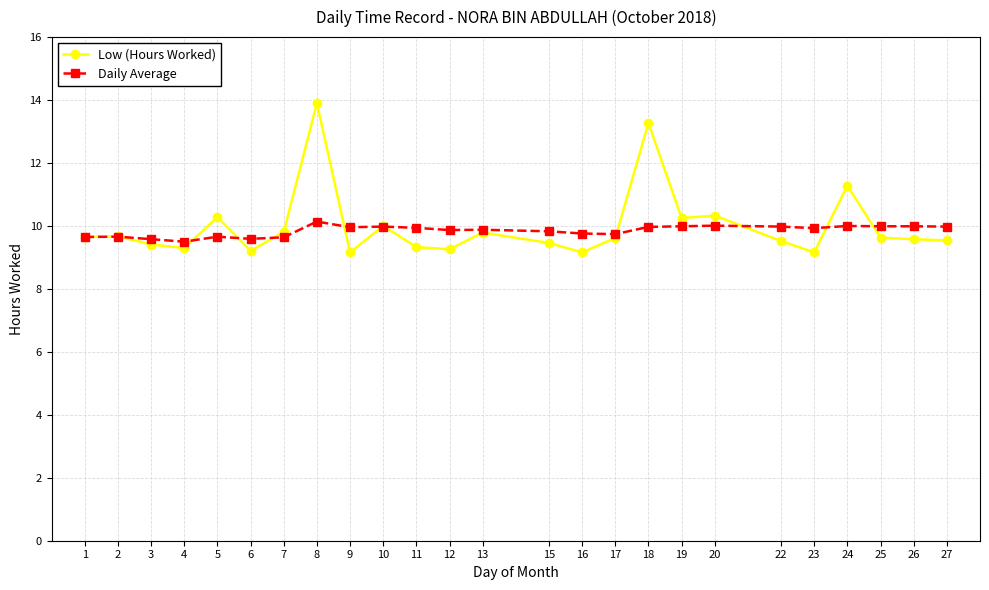

Rank the series by their maximum value, from highest to lowest.

Low (Hours Worked), Daily Average